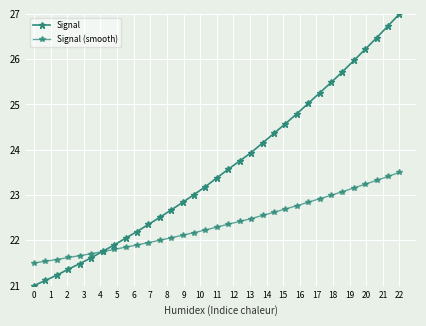

True or false: Signal and Signal (smooth) intersect in this chart.

True